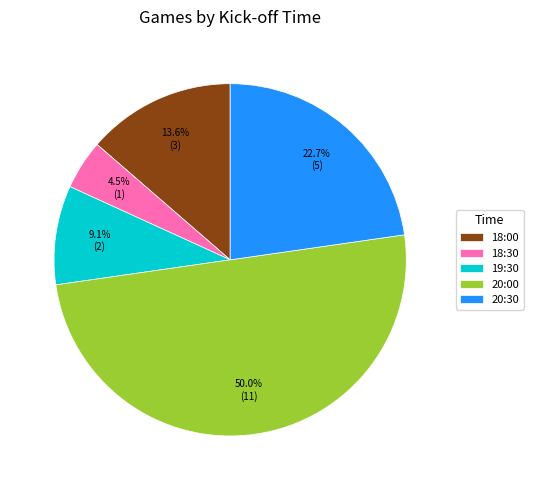

What is the largest slice in the pie chart?

20:00